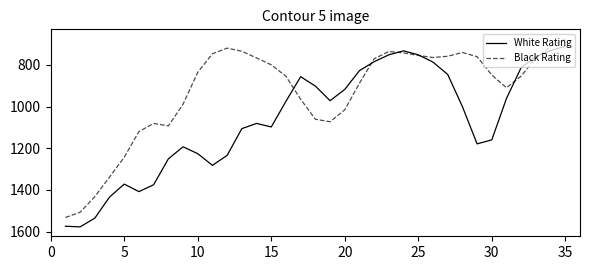

Which series has the largest total across all categories?

White Rating